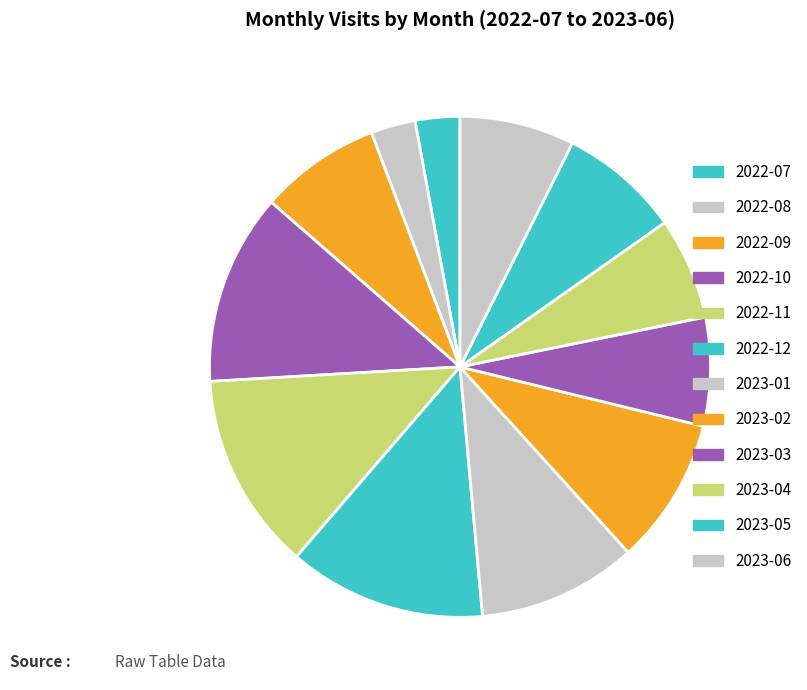

How many segments does this pie chart have?

12